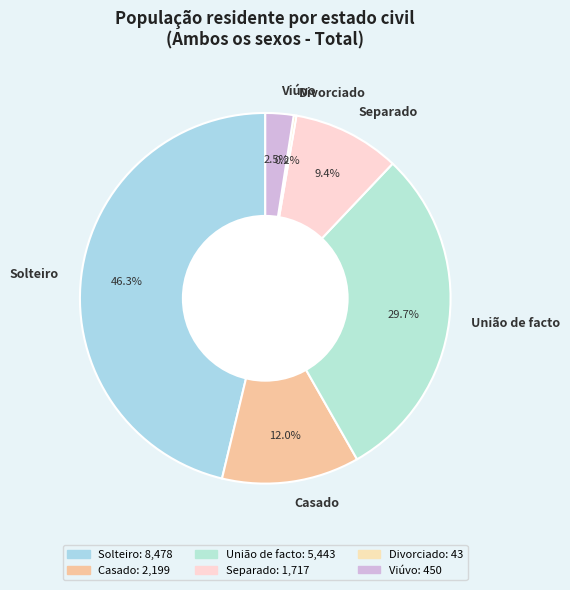

What percentage is NOT represented by Solteiro?

53.7%